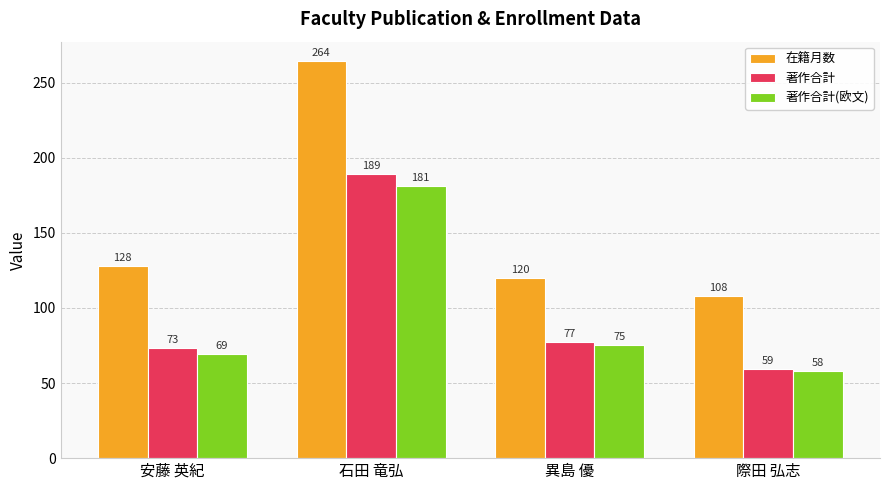

How many bars are there in each group?

3